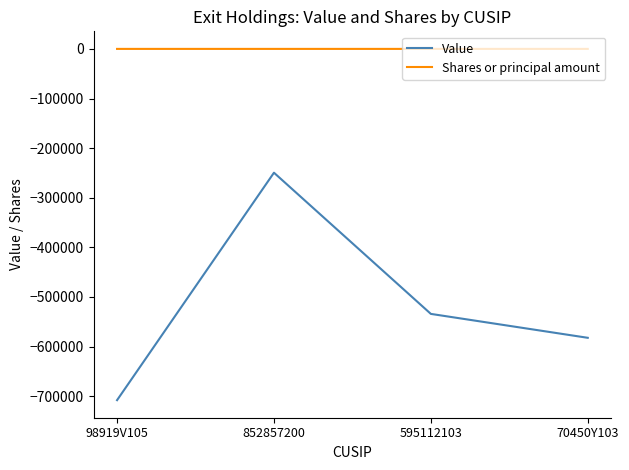

What is the sum of all Shares or principal amount values?

-31.9